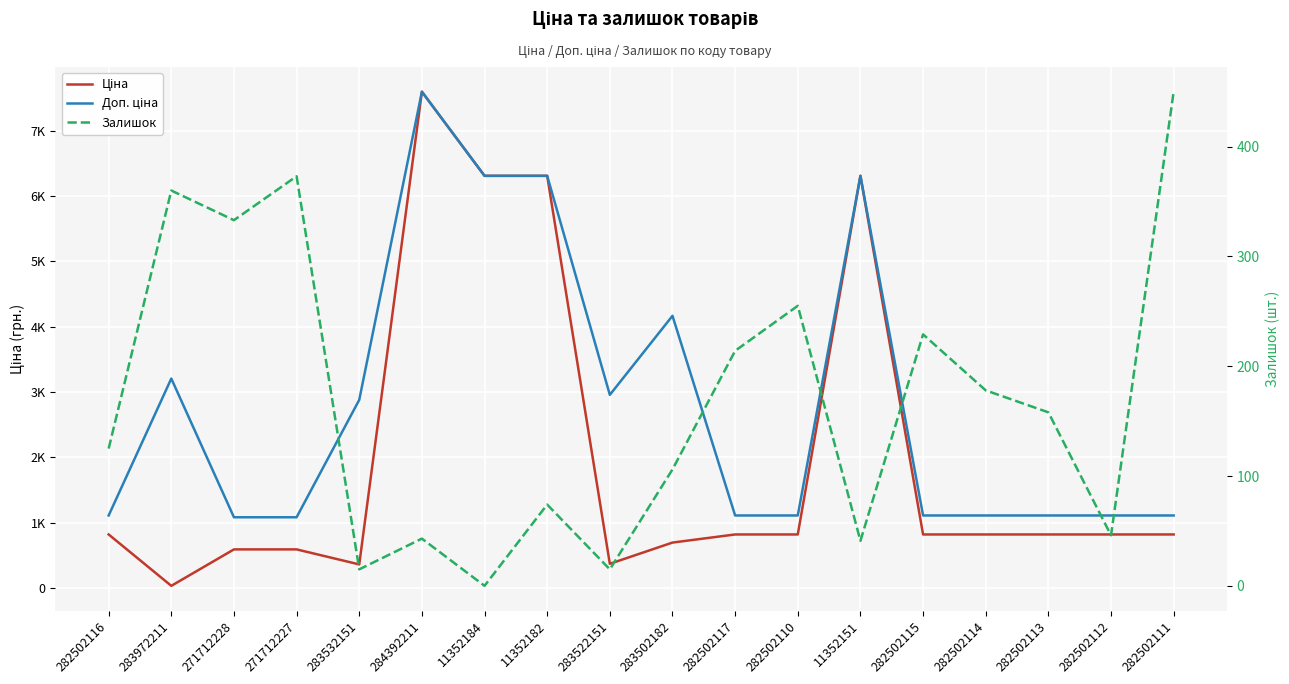

Which series has the widest spread of values?

Ціна